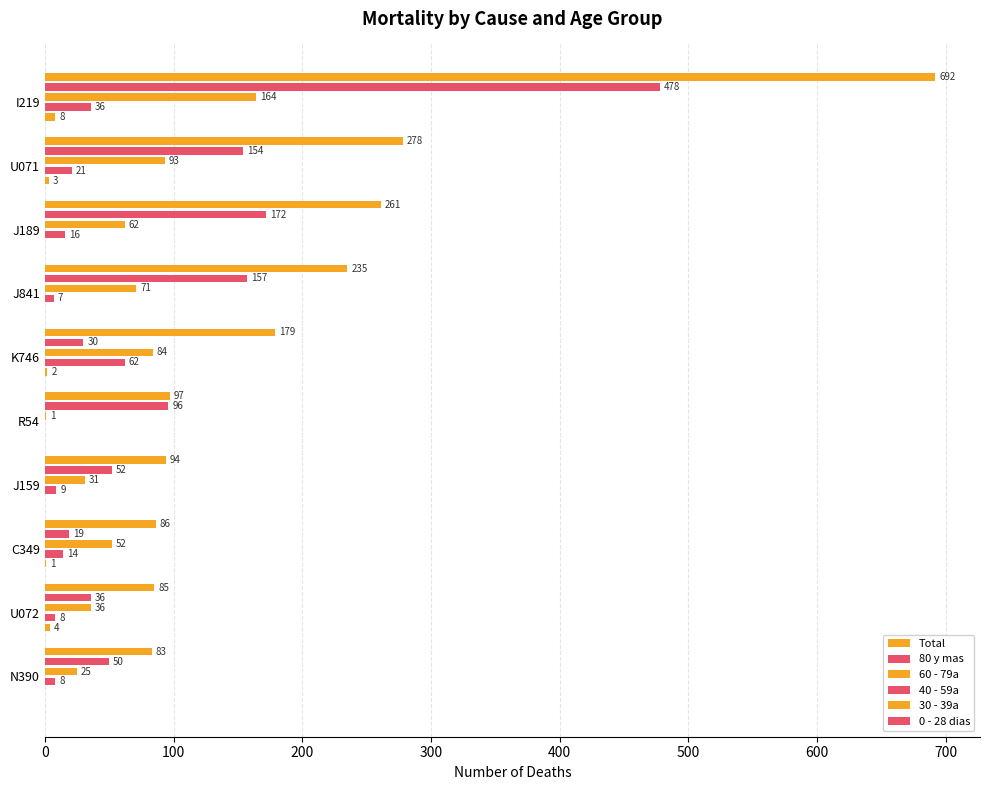

Count the number of data series in this chart.

5